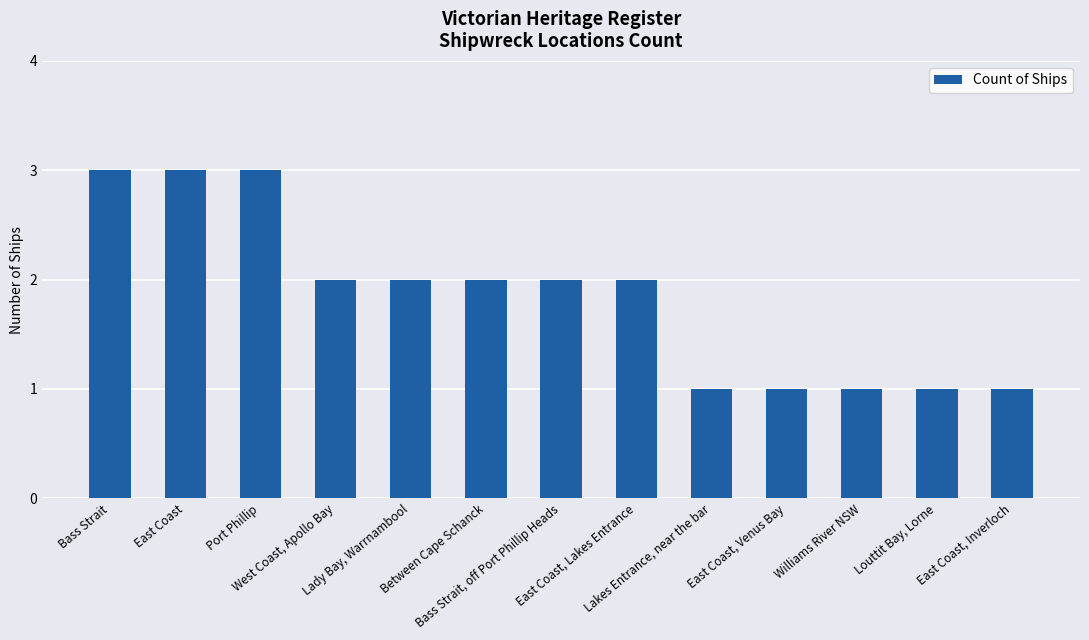

What is the average value?

2